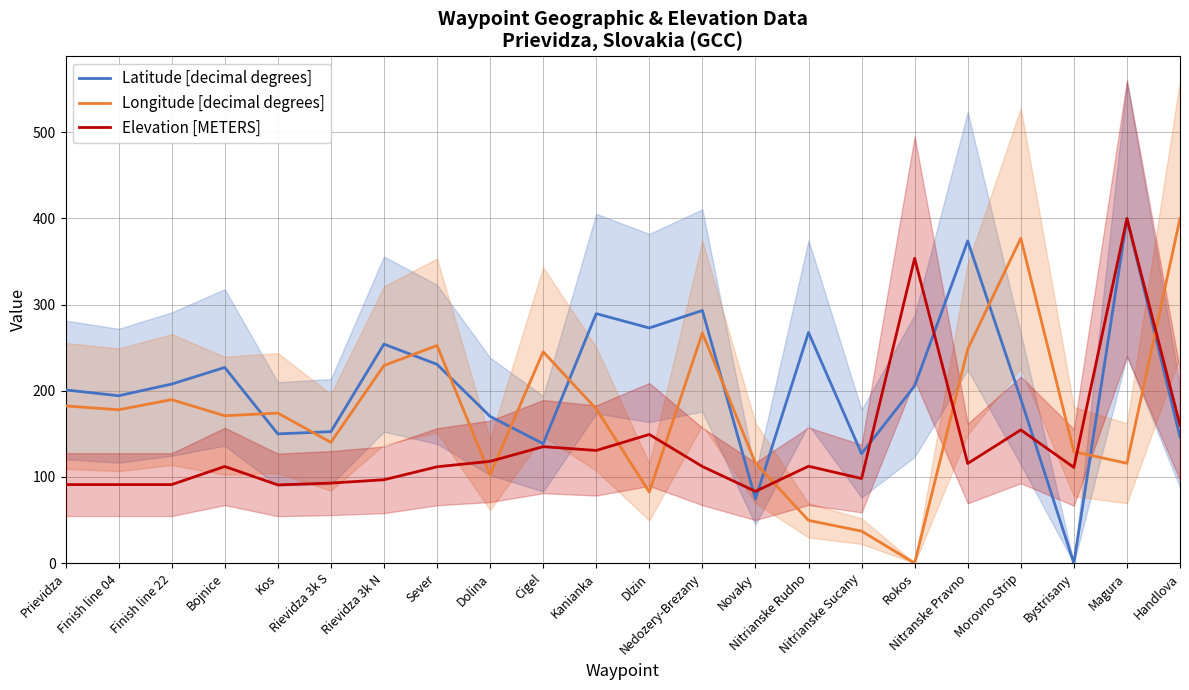

What is the average value of the Longitude [decimal degrees] series?

175.8